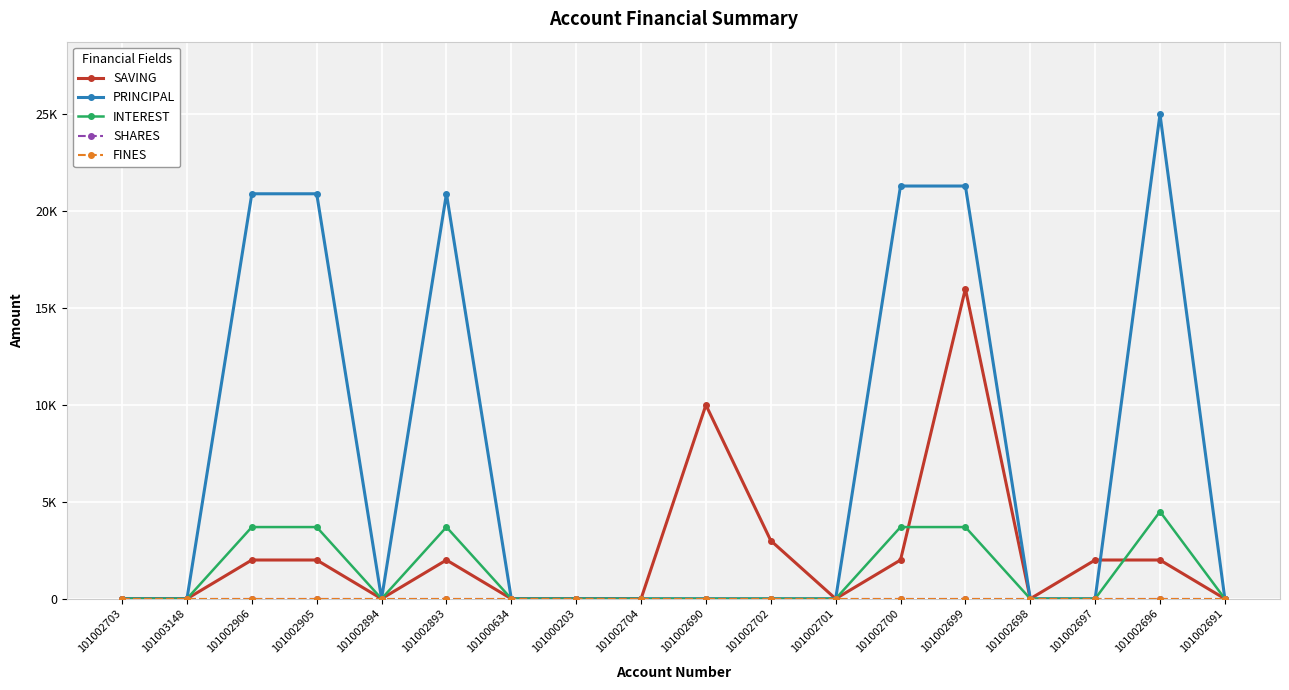

Is this an area chart (filled region under the line)?

No